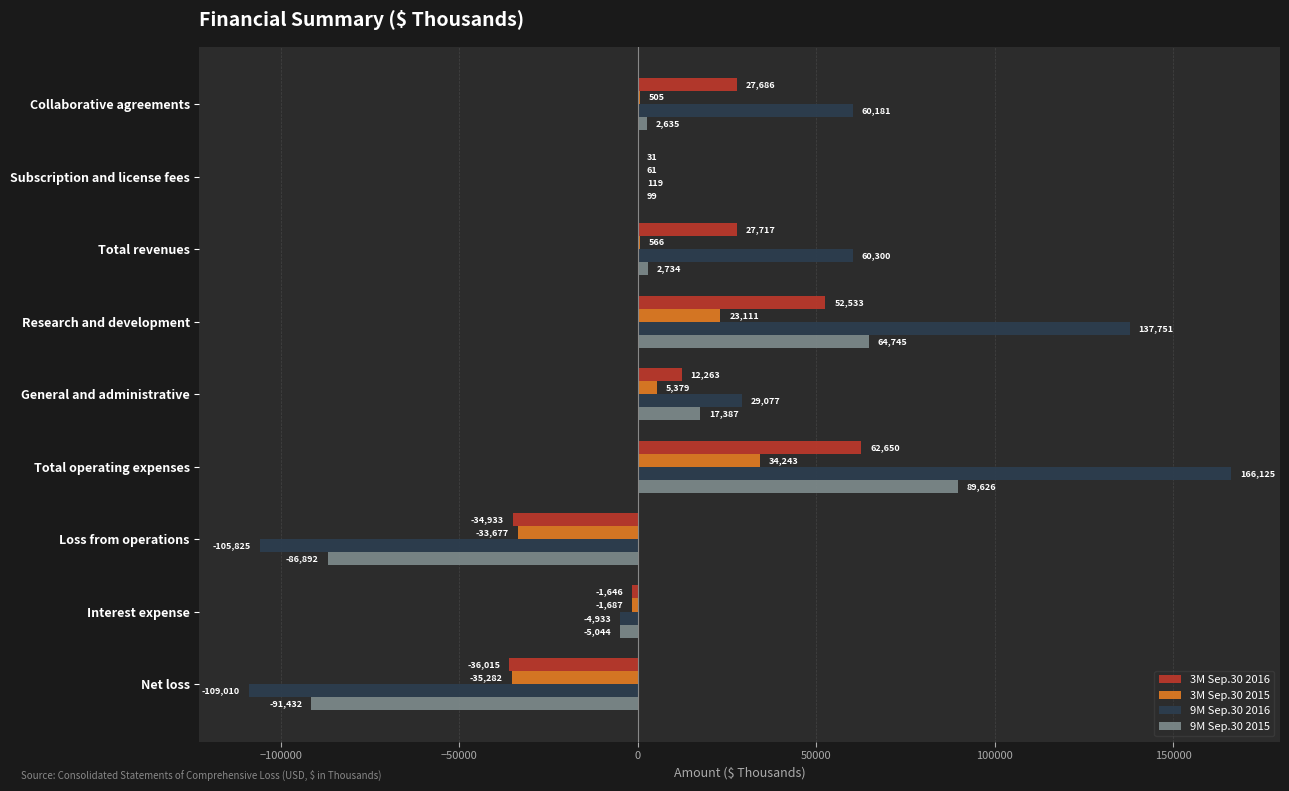

At which category is the sum across all series the highest?

Total operating expenses